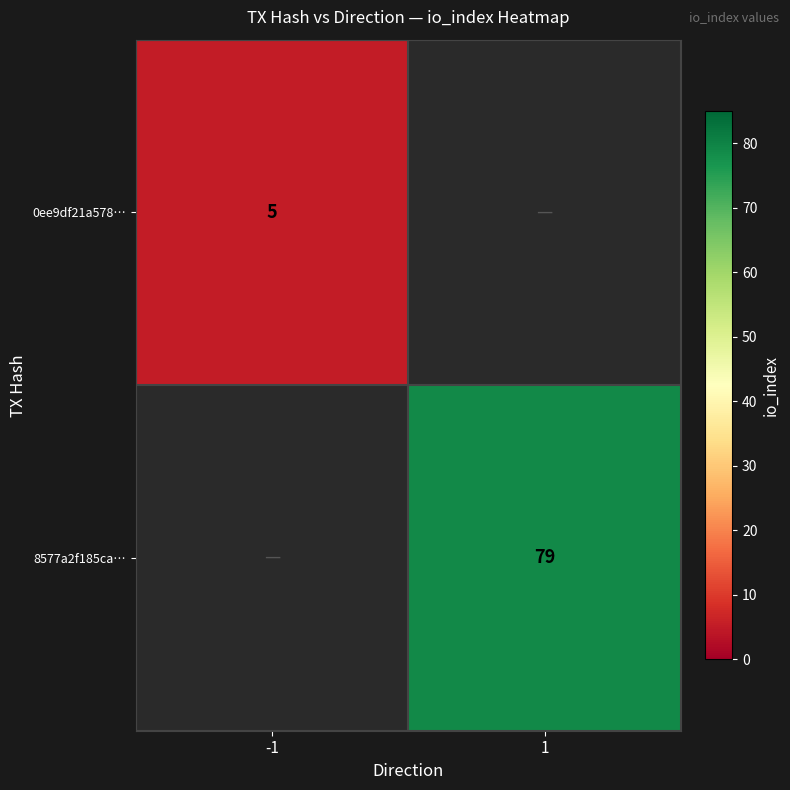

The value of 0ee9df21a578… at -1 is 9. True or false?

False